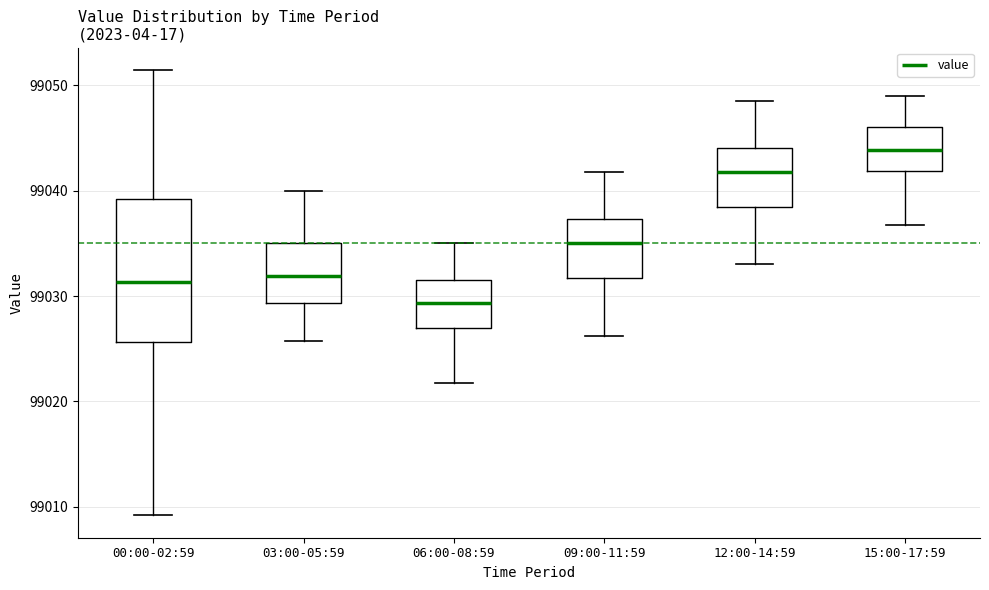

Which box's median line is the lowest?

06:00-08:59